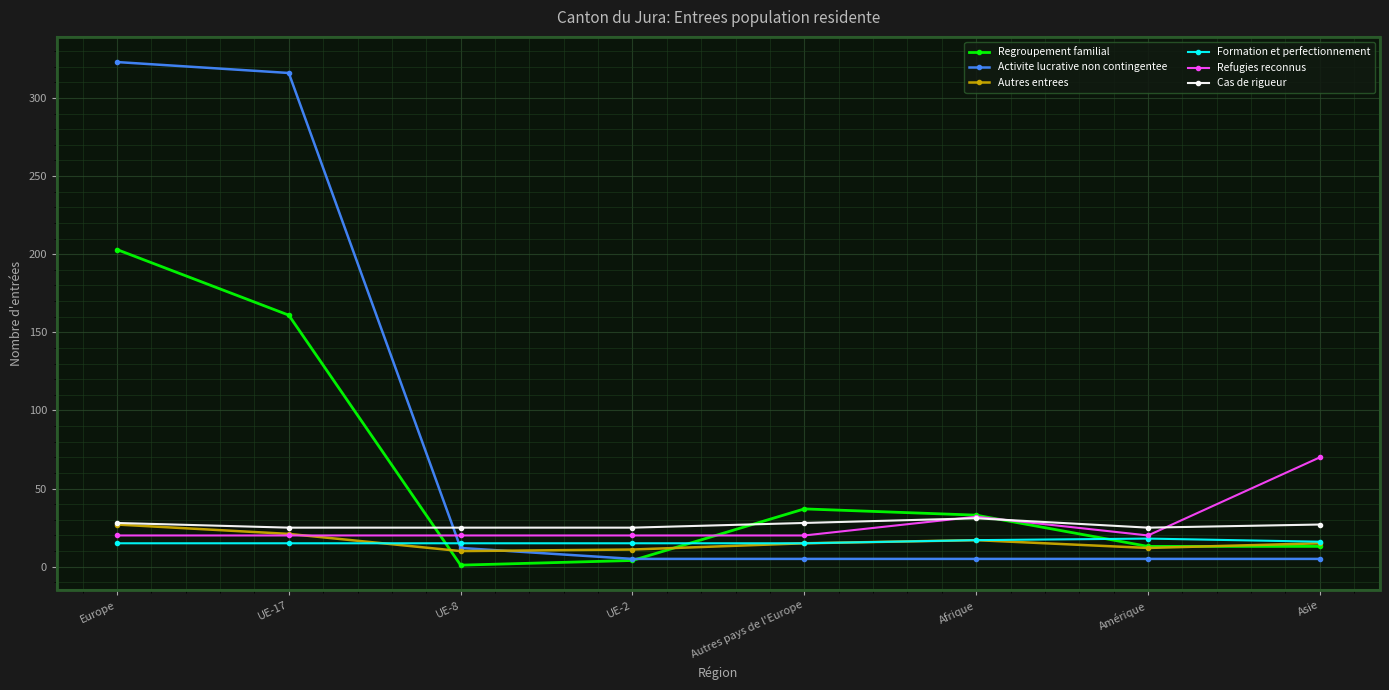

Between which two adjacent categories do Cas de rigueur and Activite lucrative non contingentee first intersect?

UE-17 and UE-8